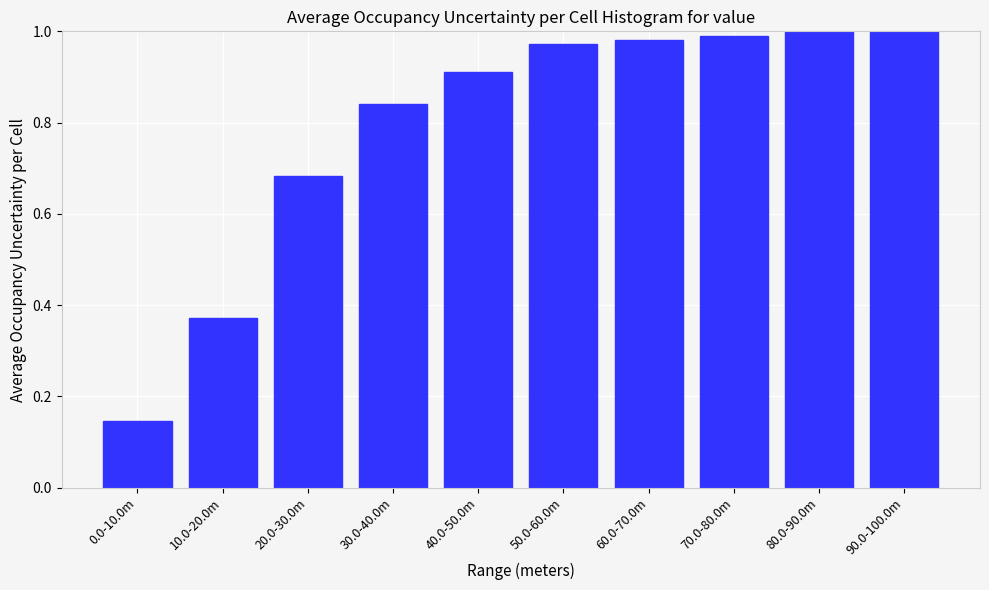

What is the label of the 4th bar from the right?

60.0-70.0m